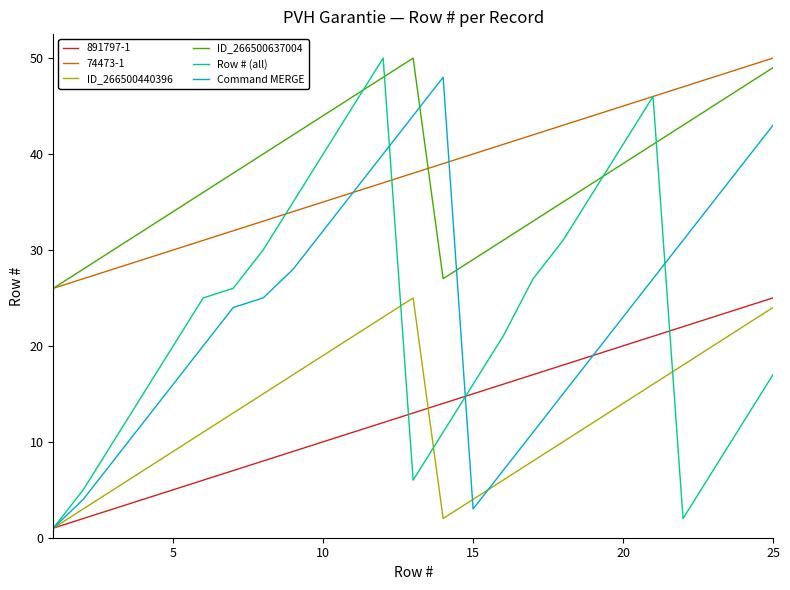

What is the maximum value for ID_266500440396?

25